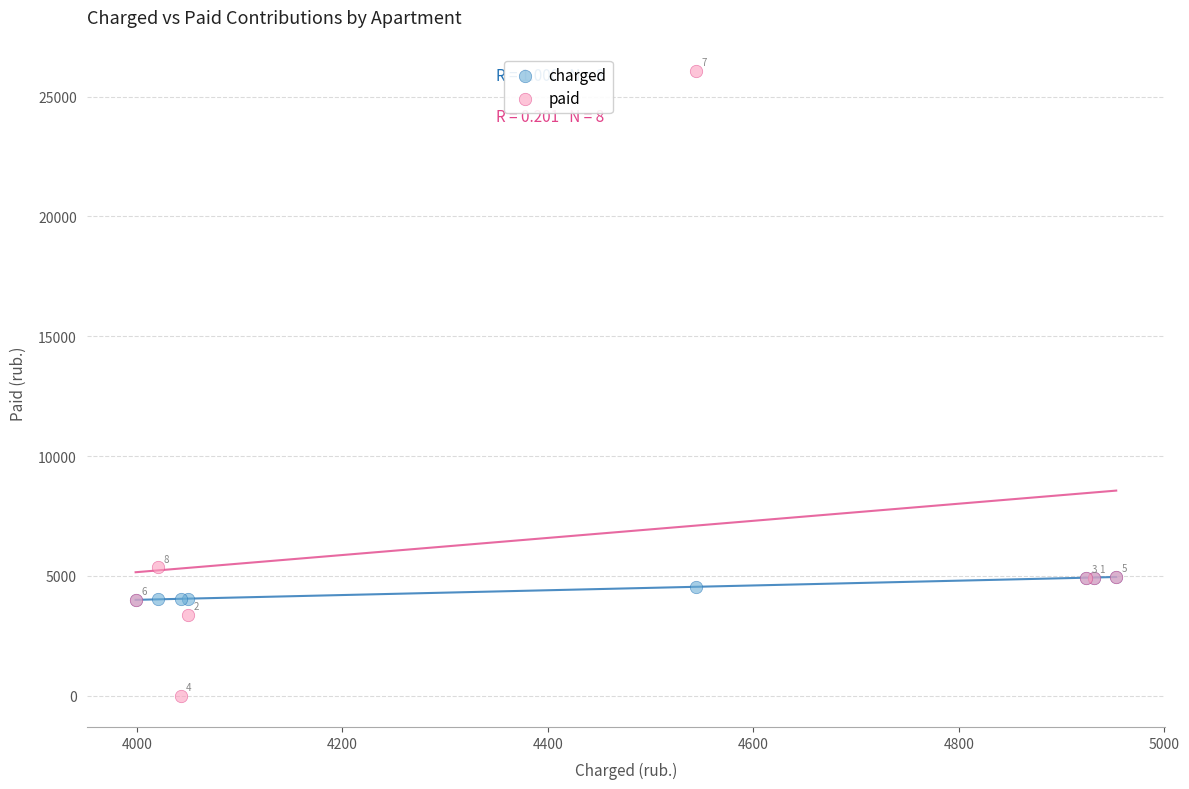

What are all the series names shown in the legend?

charged, paid